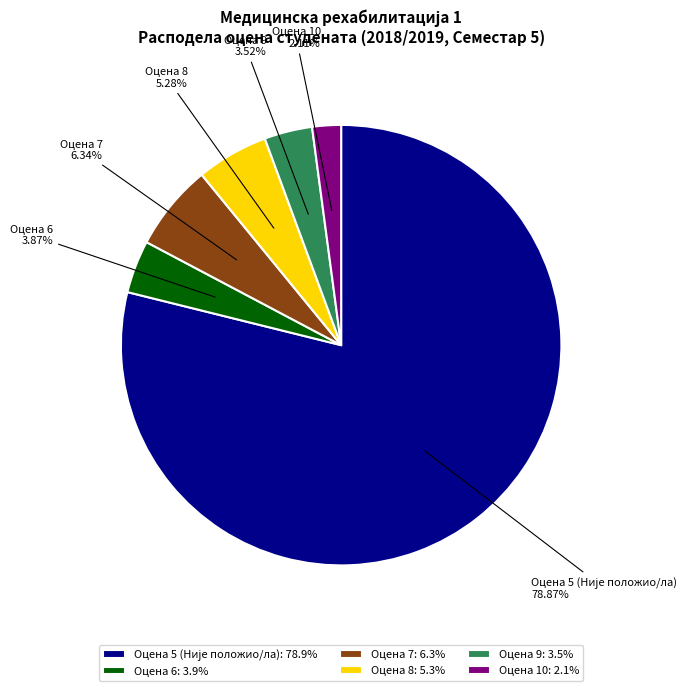

Which has a higher value, Оцена 8 or Оцена 7?

Оцена 7